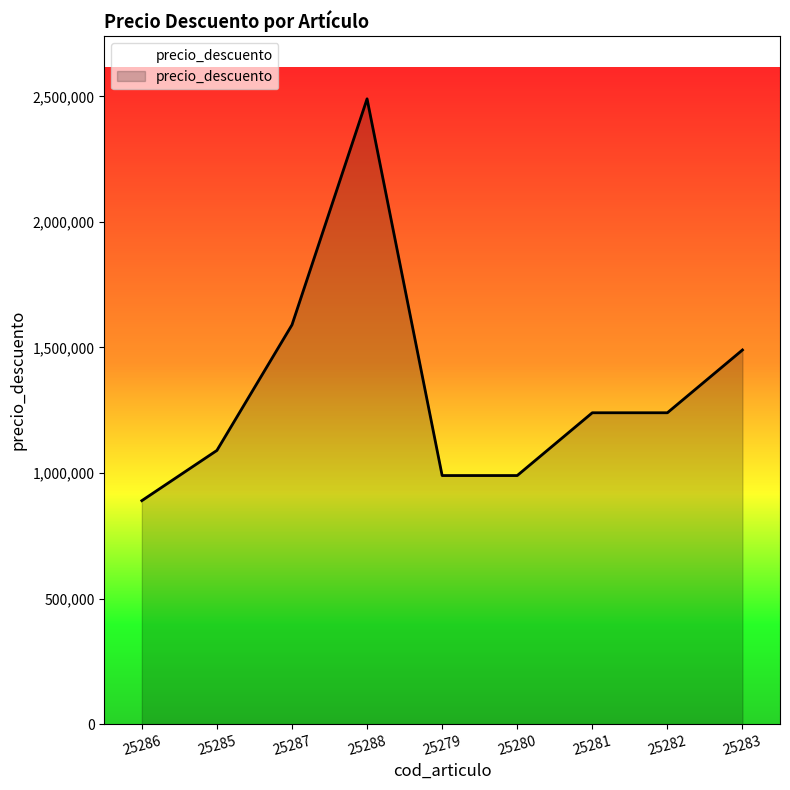

How many points are higher than both their immediate neighbors (excluding endpoints)?

1